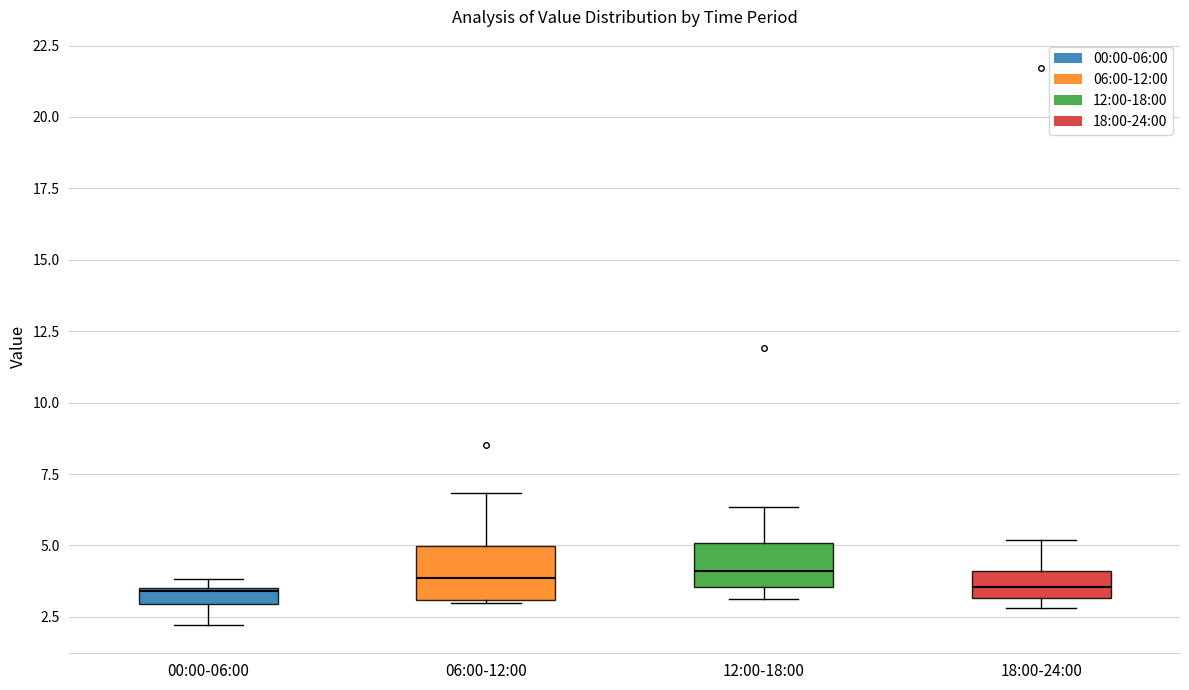

Where does the upper whisker of the box for 06:00-12:00 end on the y-axis? The values are not printed on the chart, so give them approximately, as read against the axis.

7.0